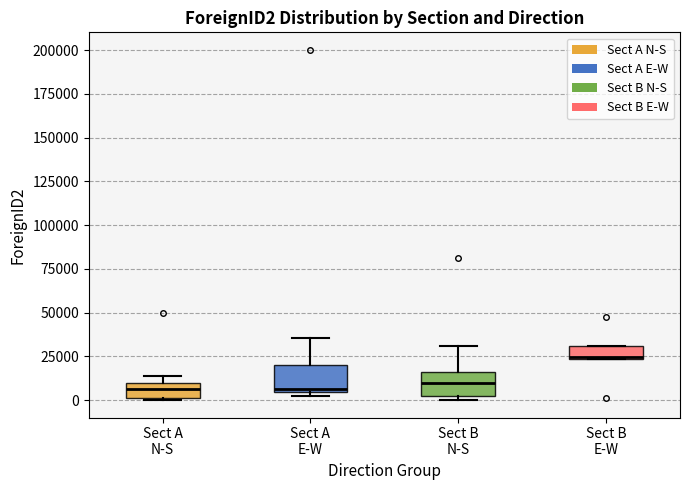

Where is the upper edge of the box for Sect A E-W on the y-axis? The values are not printed on the chart, so give them approximately, as read against the axis.

20000